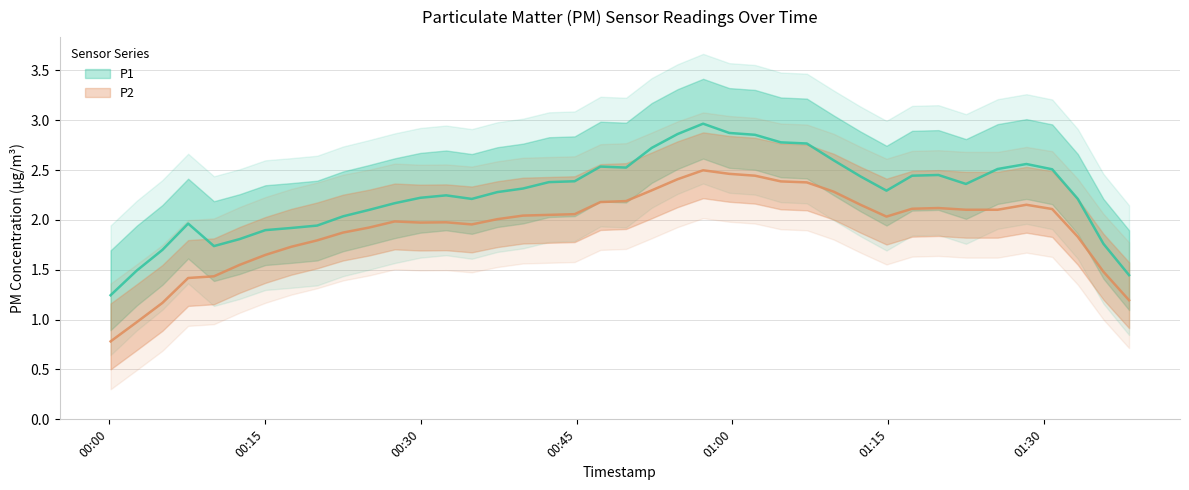

What is the maximum value shown in the chart?

3.6